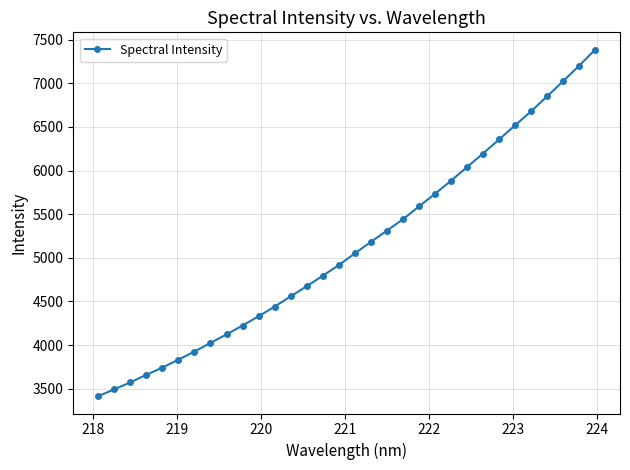

What is the value of the 6th point from the left?

3831.4